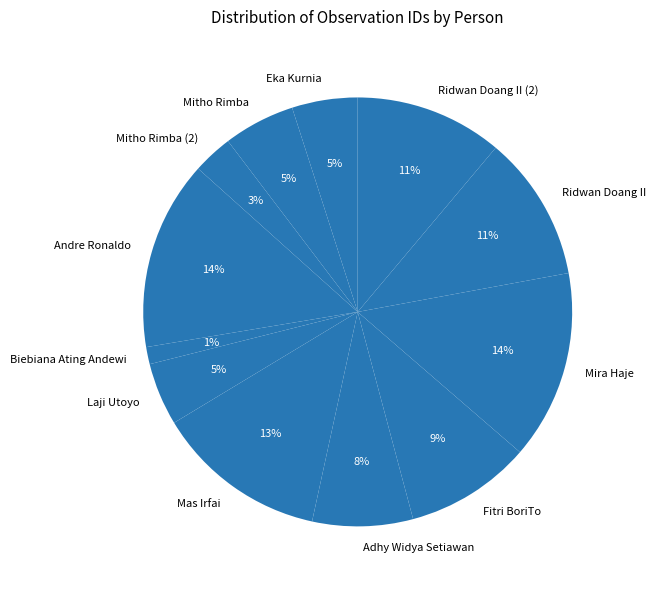

What is the smallest slice in the pie chart?

Biebiana Ating Andewi